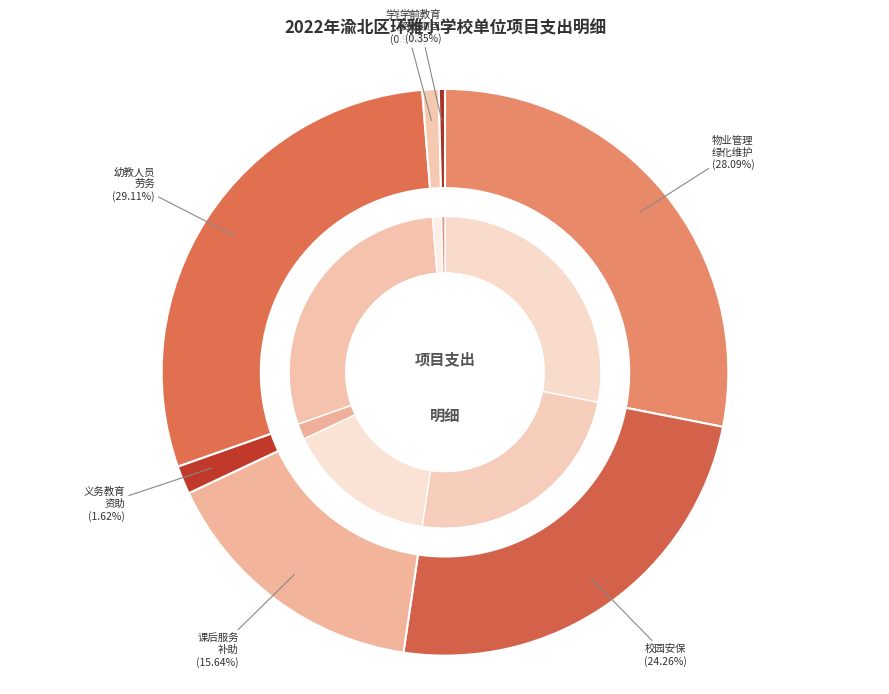

Rank the categories by value from lowest to highest.

学前教育资助项目, 学前教育保教费5%学生资助经费, 义务教育资助项目, 义务教育课后服务补助, 校园安保经费补助, 大规模学校物业管理和绿化维护经费, 购买专职幼教人员劳务支出